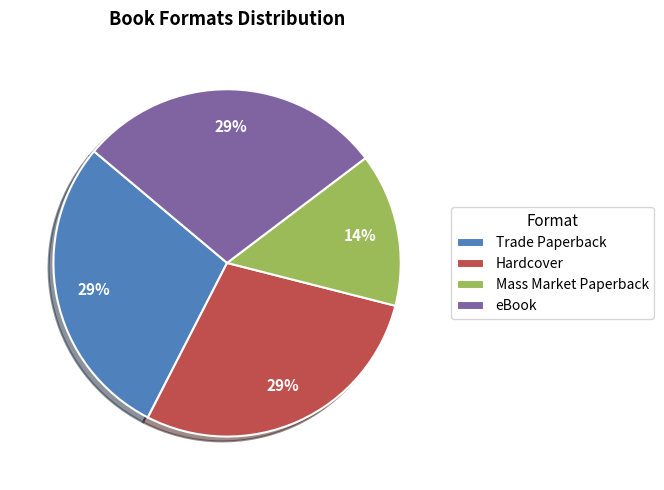

True or false: Trade Paperback accounts for 29% of the total.

True